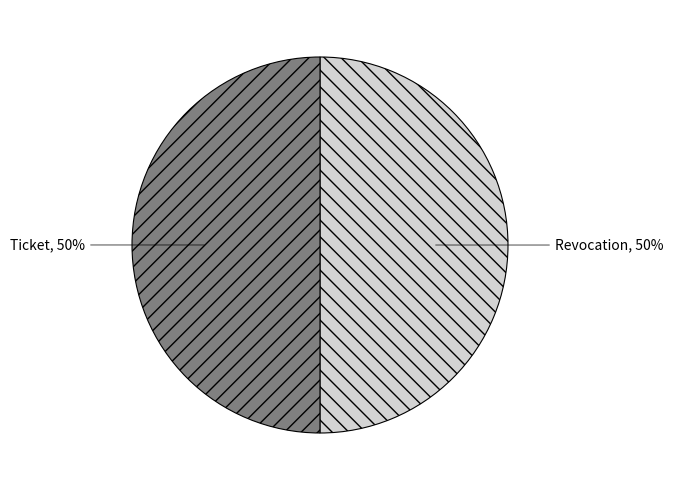

True or false: Ticket accounts for 50% of the total.

True